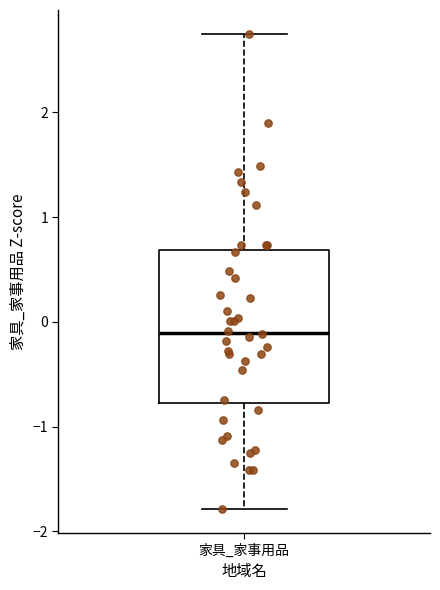

Transcribe this box plot: give where the median line is, the range the box spans, and where the two whiskers end, as read against the y-axis. The values are not printed on the chart, so give them approximately, as read against the axis.

median -0.1, box -0.8 to 0.7, whiskers -1.8 to 2.8